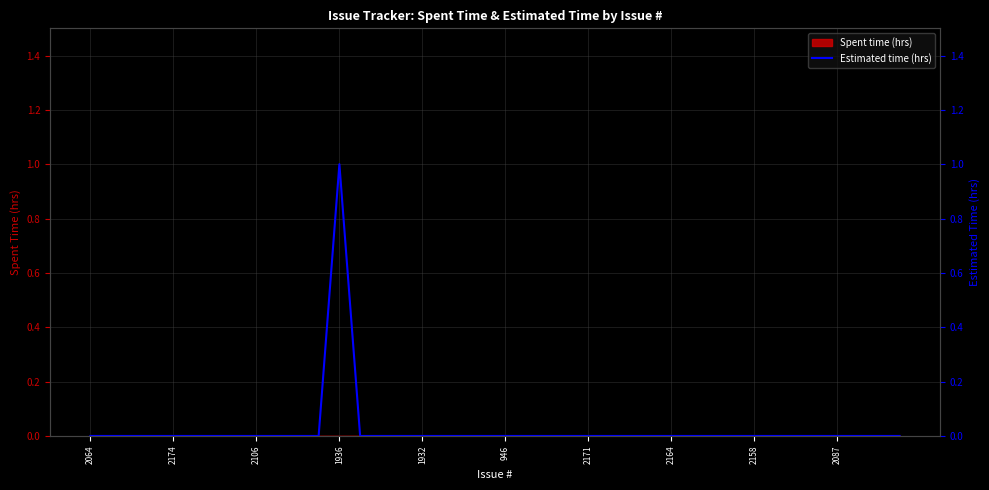

Reading left to right, list all the values displayed in this chart.

0	0	0	0	0	0	0	0	0	0	0	0	1	0	0	0	0	0	0	0	0	0	0	0	0	0	0	0	0	0	0	0	0	0	0	0	0	0	0	0